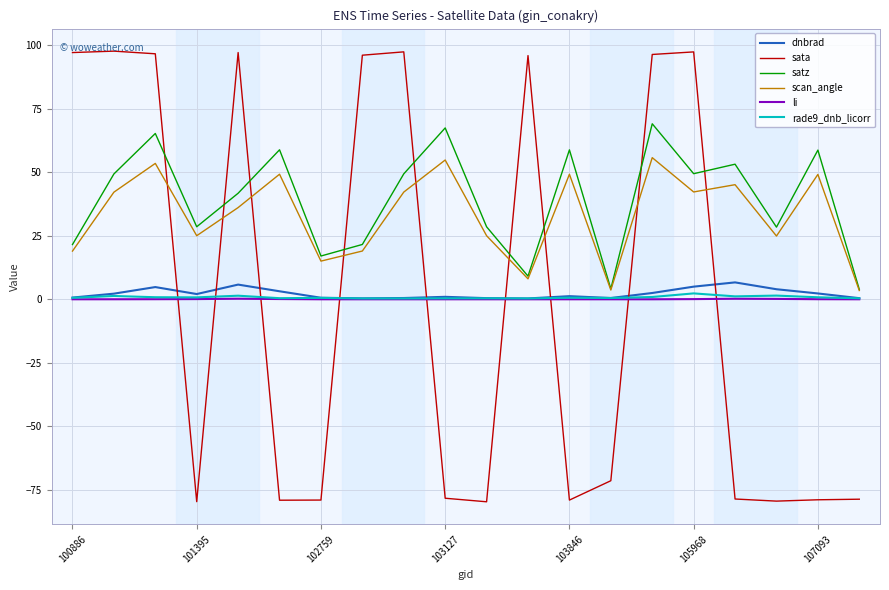

Which series has the widest spread of values?

sata